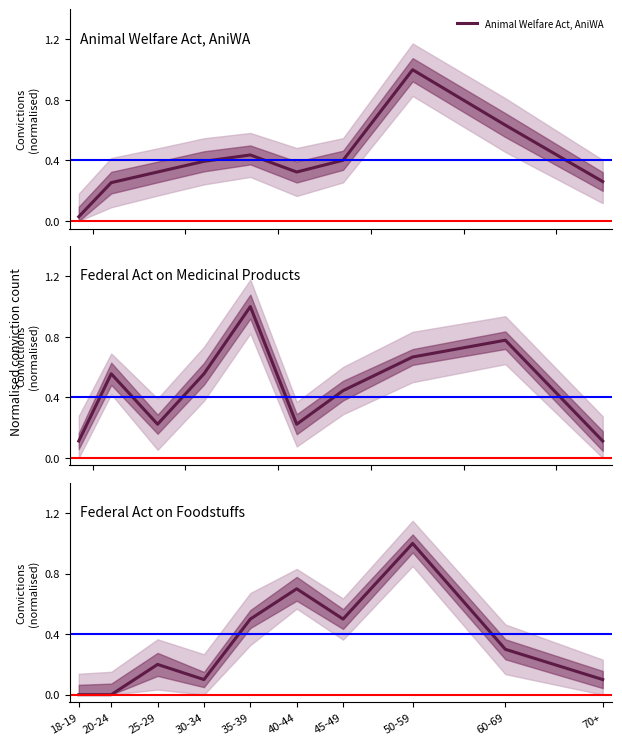

Rank the series by their maximum value, from highest to lowest.

Animal Welfare Act, AniWA, Federal Act on Medicinal Products, Federal Act on Foodstuffs